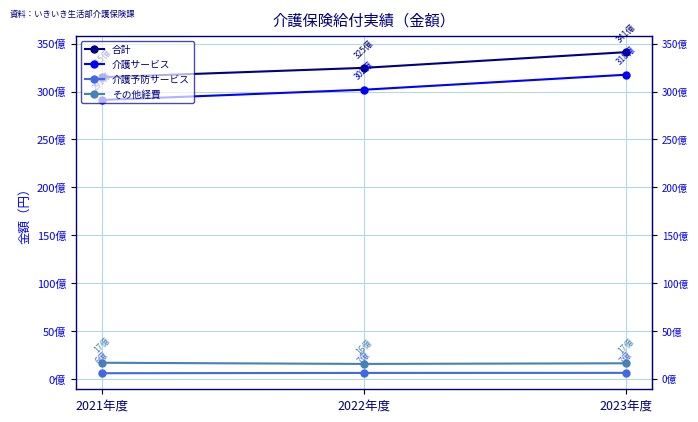

What are all the series names shown in the legend?

合計, 介護サービス, 介護予防サービス, その他経費